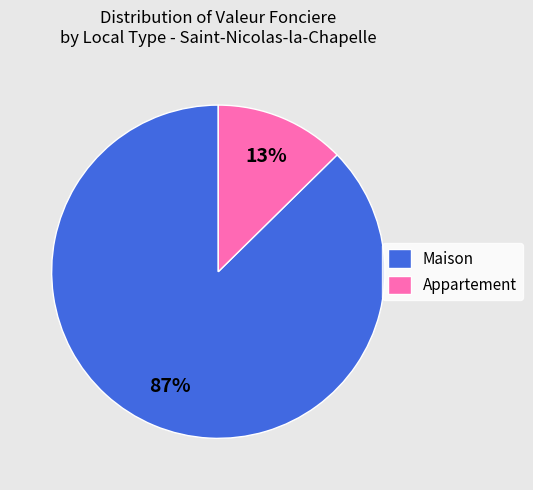

Which has a higher value, Maison or Appartement?

Maison